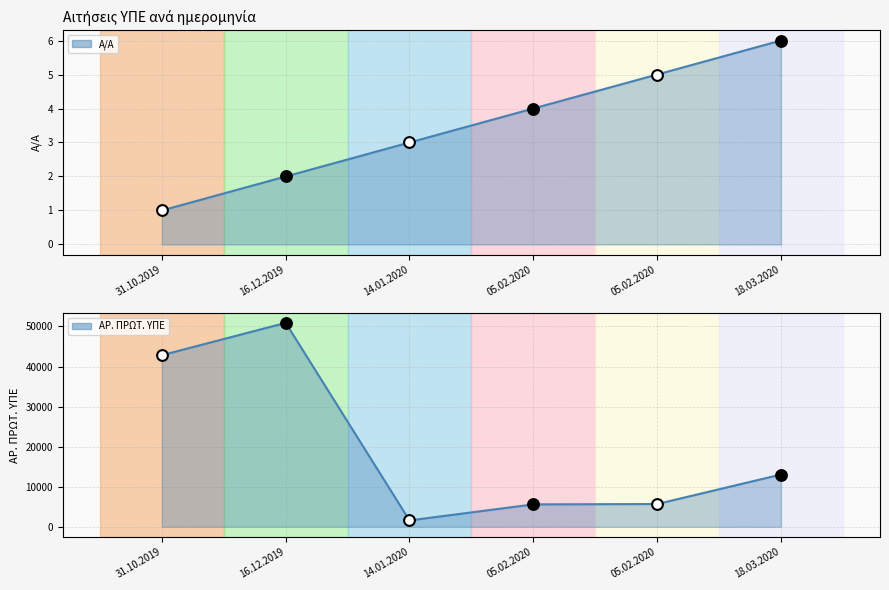

What is the total value across all series at 16.12.2019?

50903